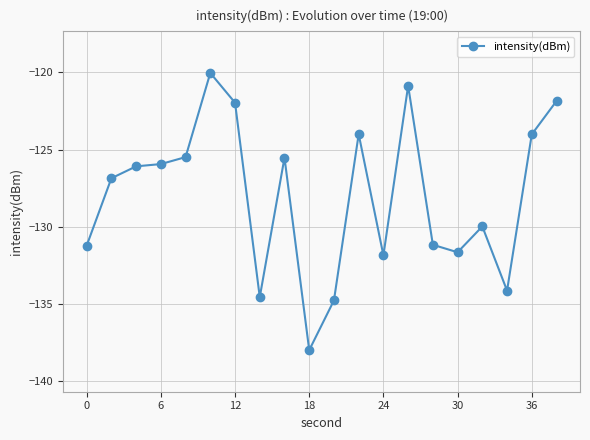

True or false: there are more than 0 points higher than both neighbors.

True